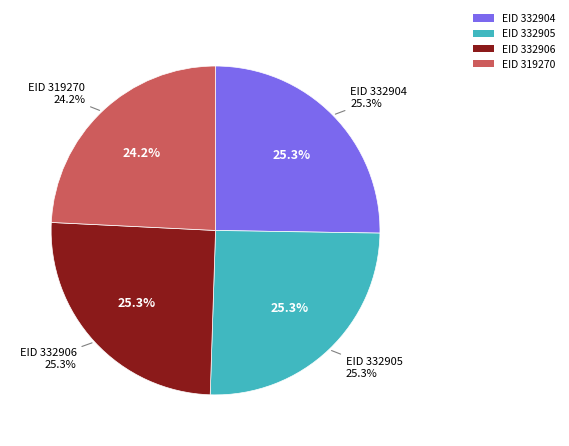

Which has a higher value, EID 319270 or EID 332905?

EID 332905